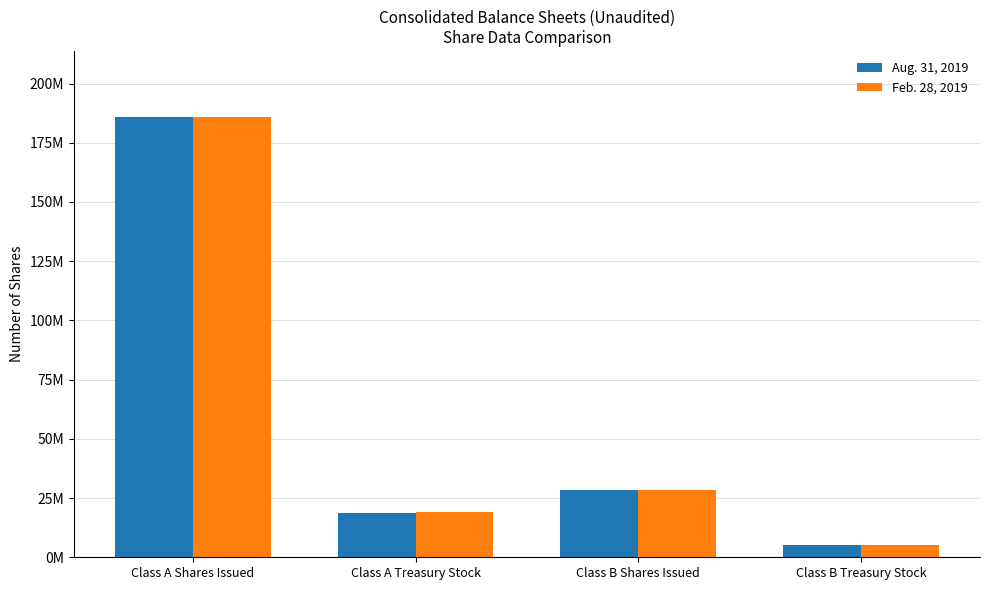

The Aug. 31, 2019 series shows 8290985 at Class B Treasury Stock. True or false?

False